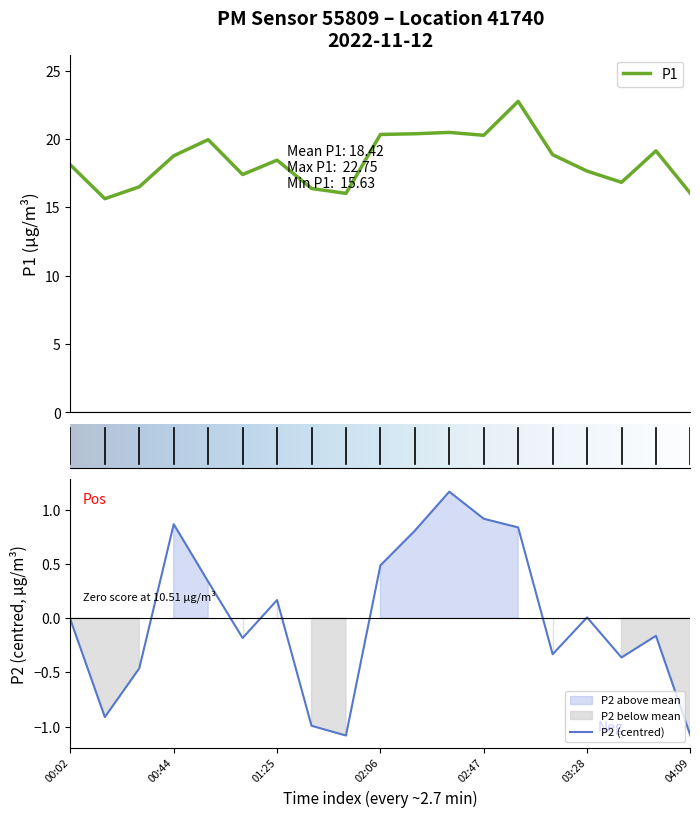

What is the lowest value of the P2 series?

-1.1